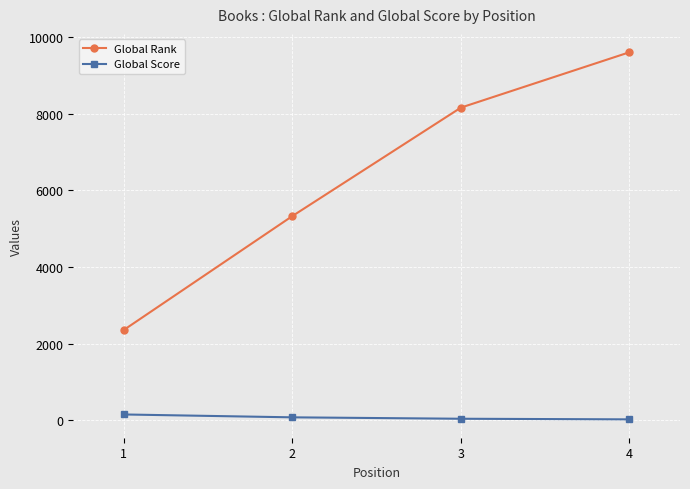

What is the value of the Global Score point at the 1st from the left?

152